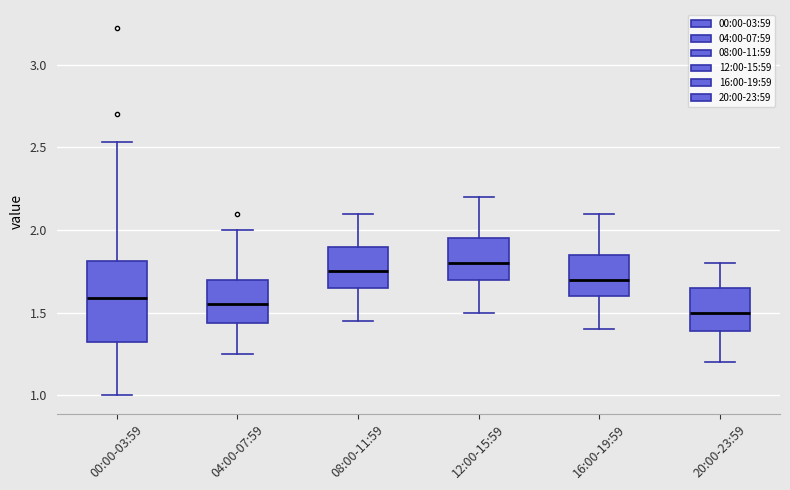

Where is the upper edge of the box for 04:00-07:59 on the y-axis? The values are not printed on the chart, so give them approximately, as read against the axis.

1.70